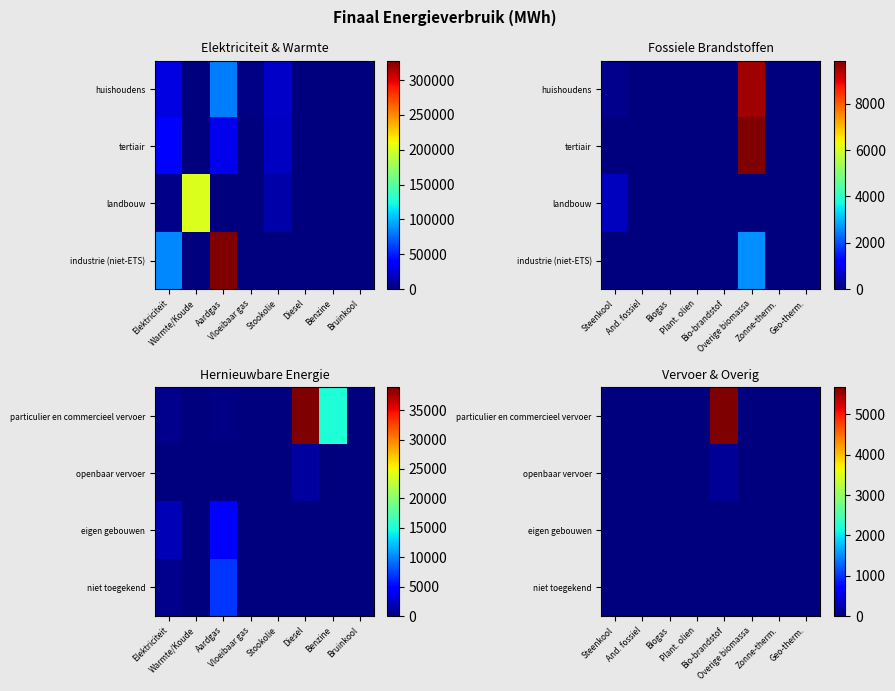

How many distinct data groups are displayed?

4